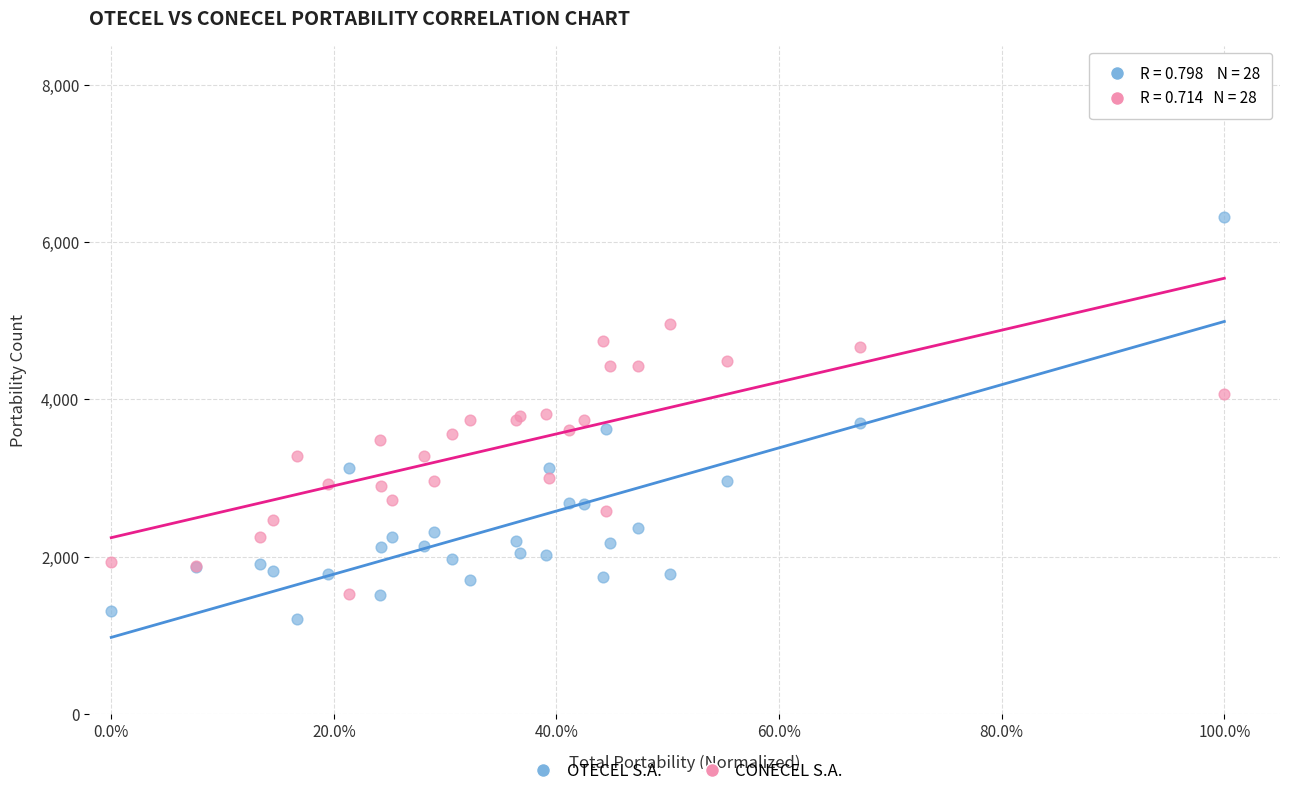

Which series has the largest Y range (max minus min)?

OTECEL S.A.